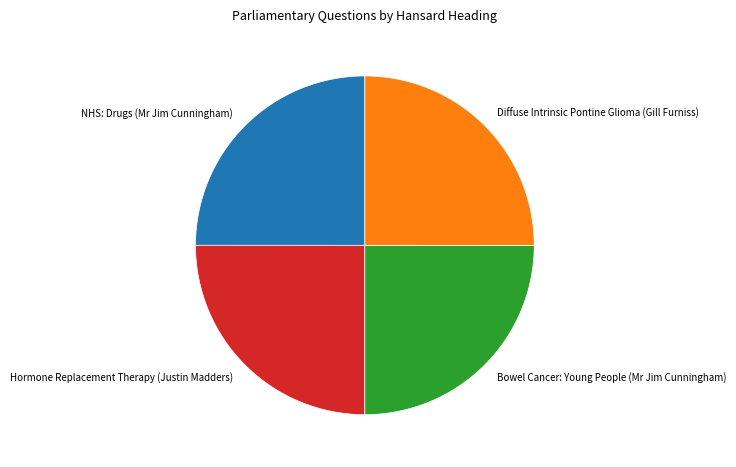

Does Bowel Cancer: Young People (Mr Jim Cunningham) account for over 50% of the chart?

No